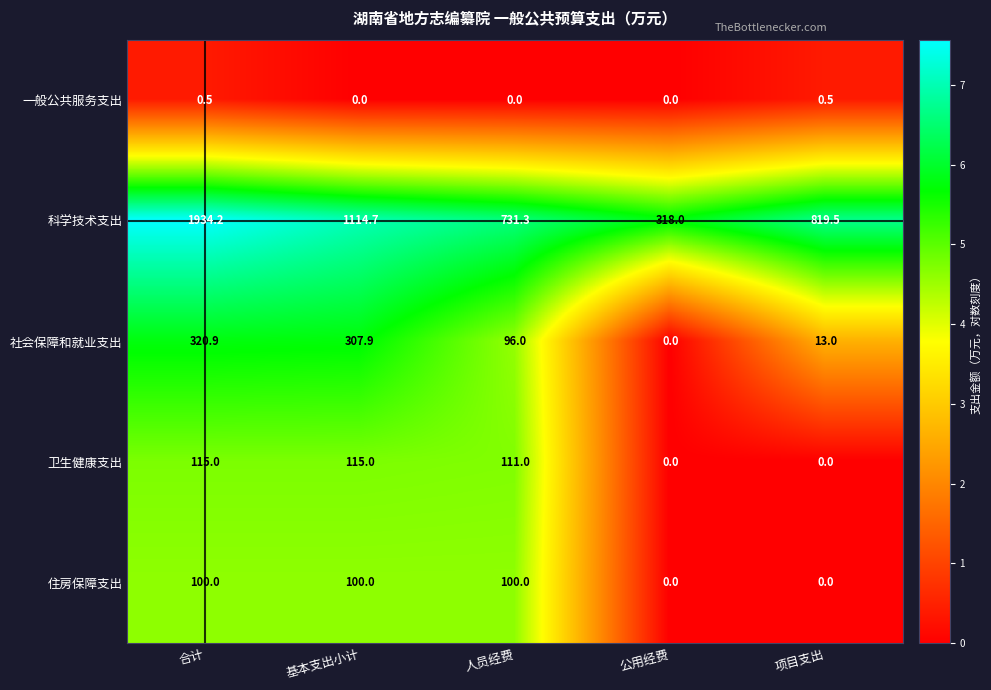

What is the total value across all series at 公用经费?

318.0